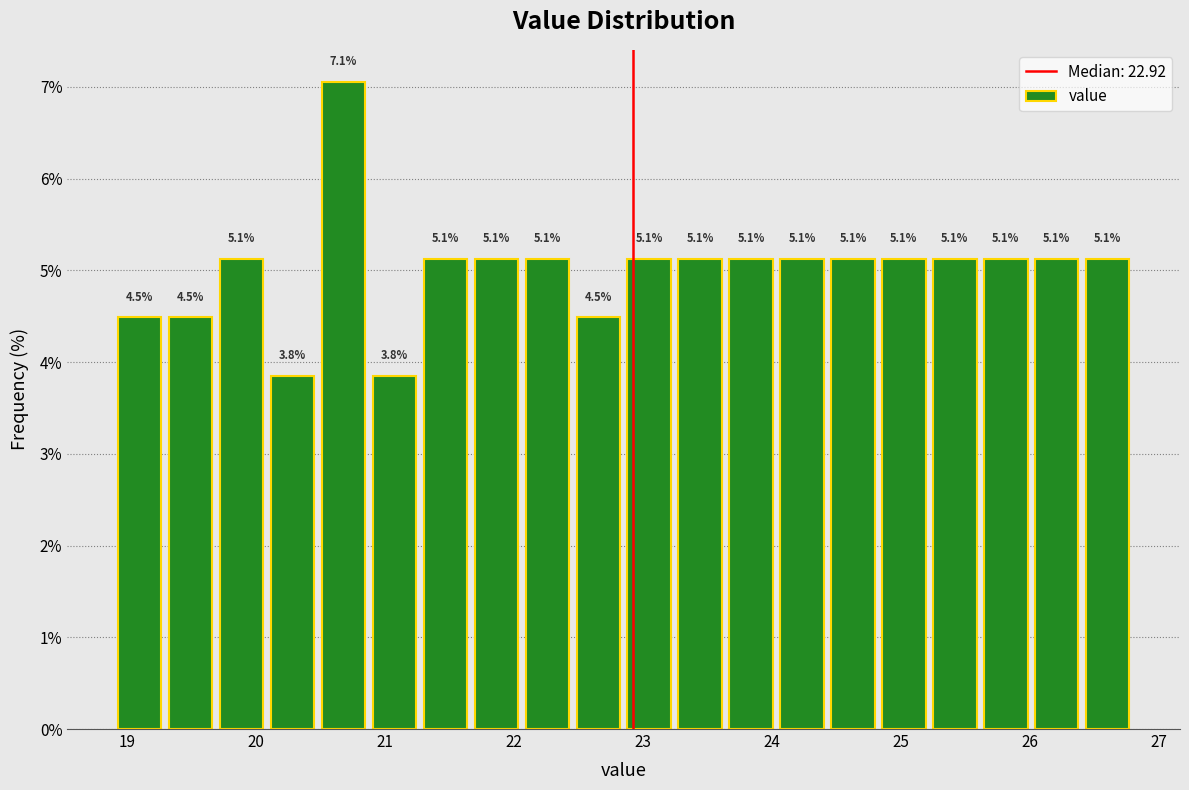

Read against the x-axis, roughly where is the centre of the tallest bar?

20.7